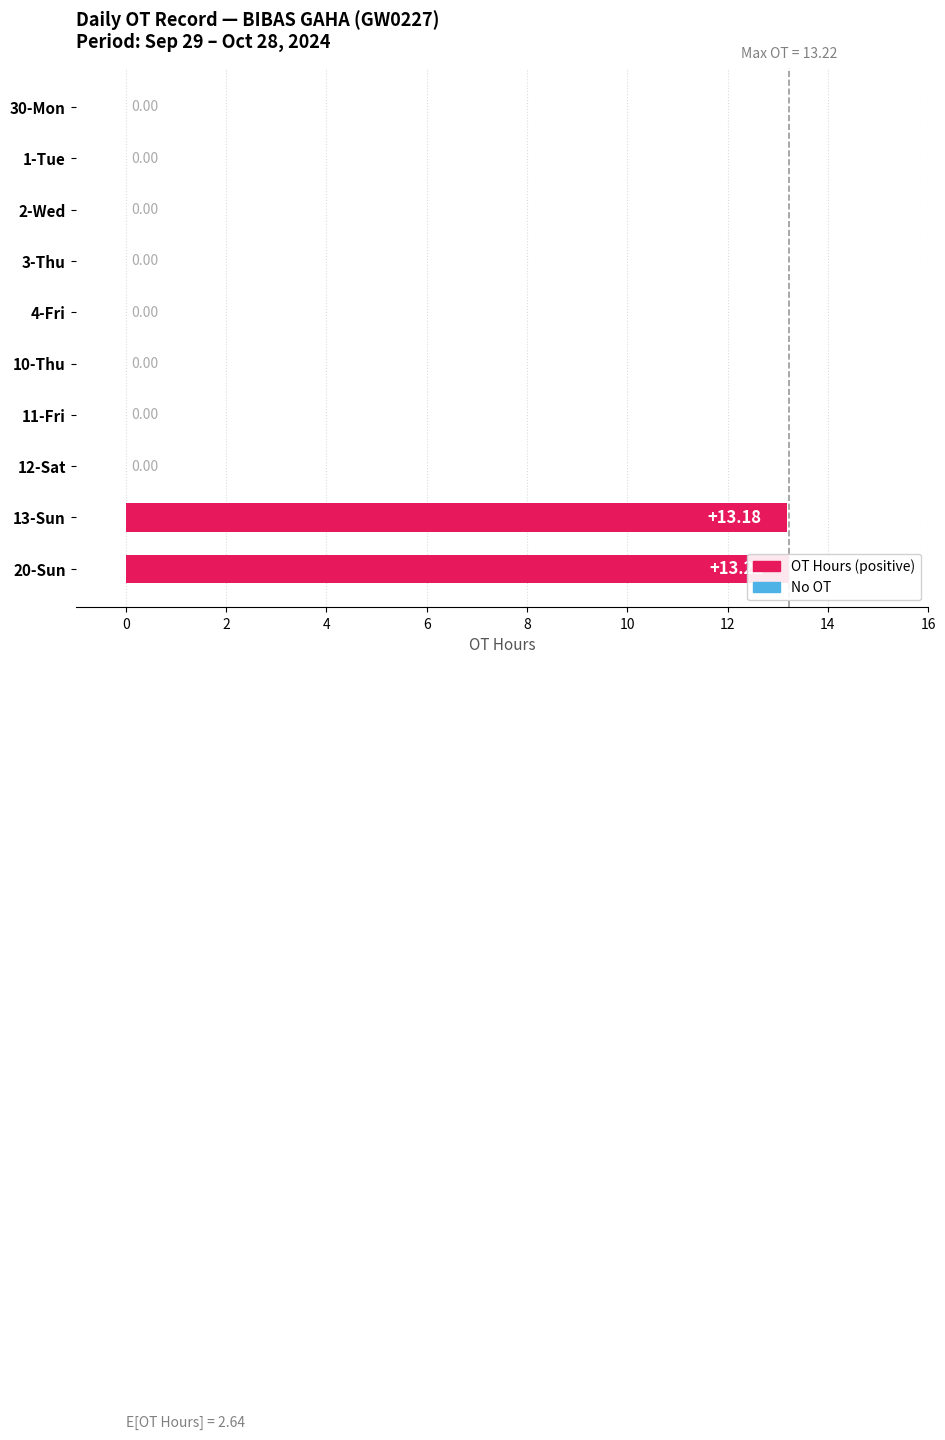

The value at 4-Fri is 7.7. True or false?

False